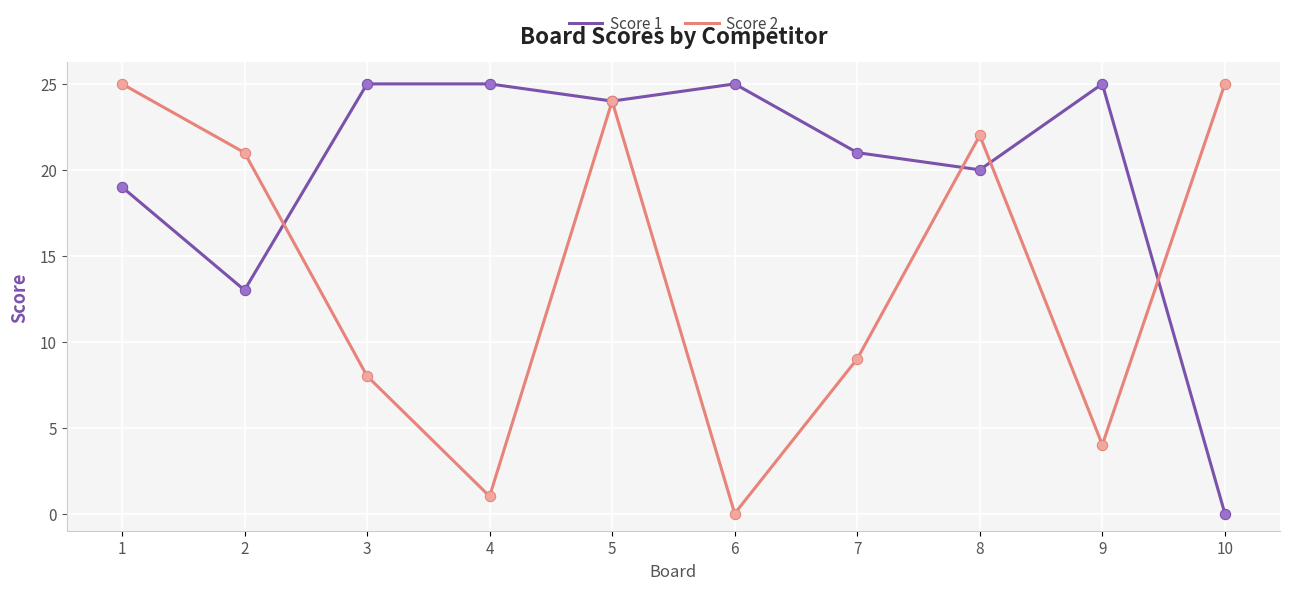

What is the total value across all series at 8?

42